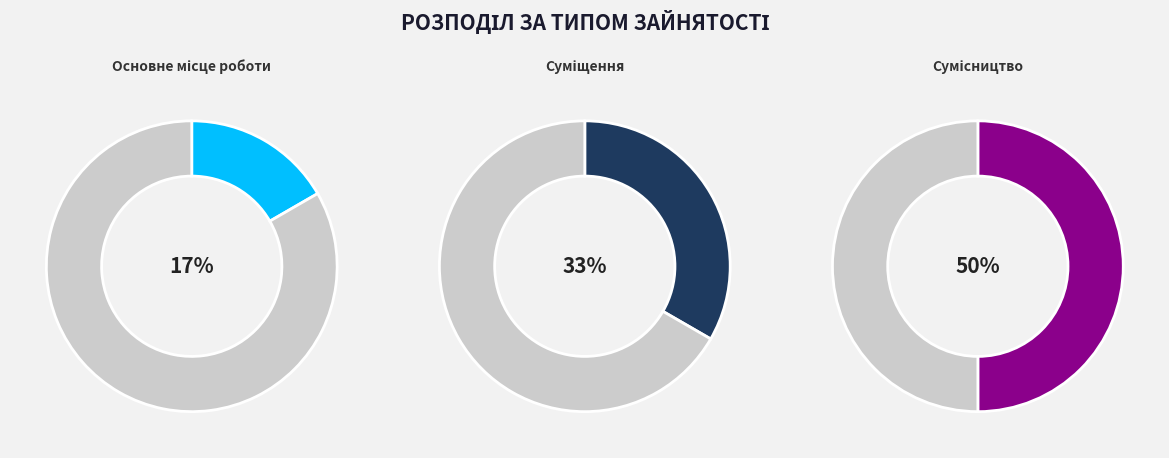

Approximately how many times larger is the value at Сумісництво compared to Суміщення?

1.5